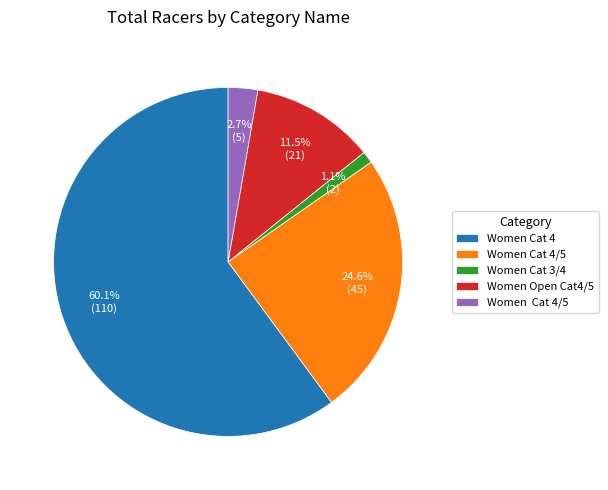

Which category has the smallest portion of the pie?

Women Cat 3/4